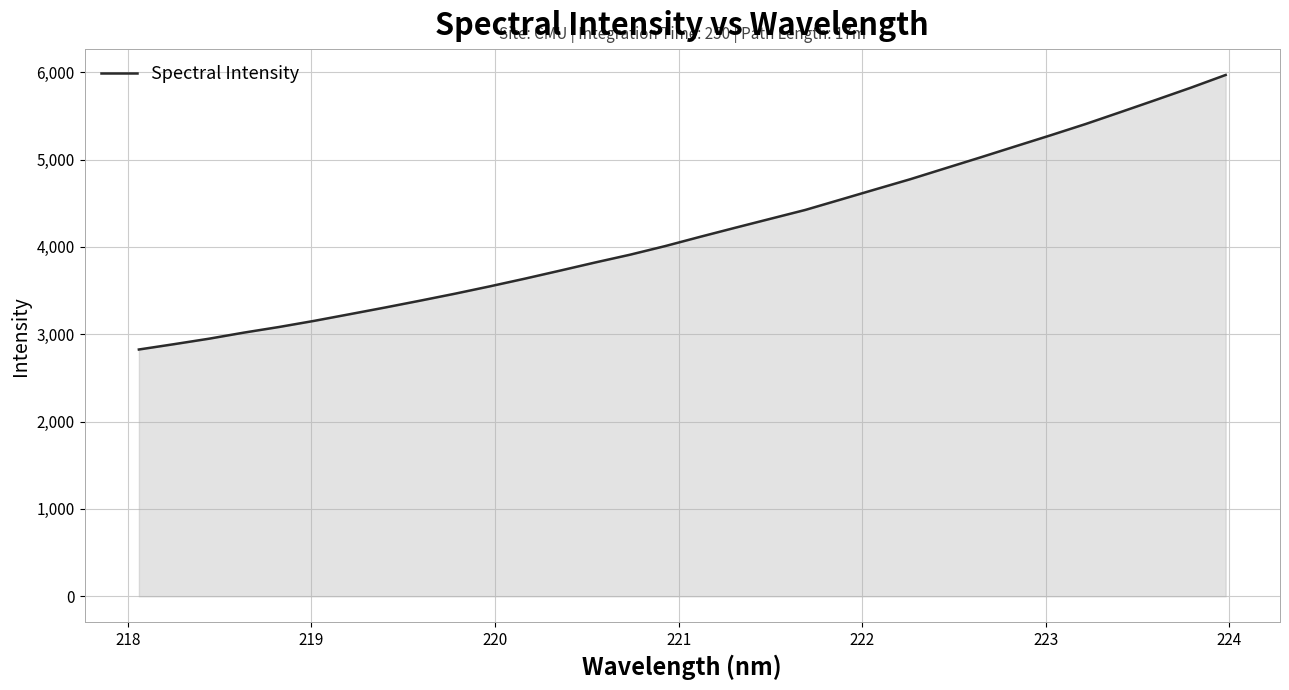

What is the maximum value shown in the chart?

5968.1